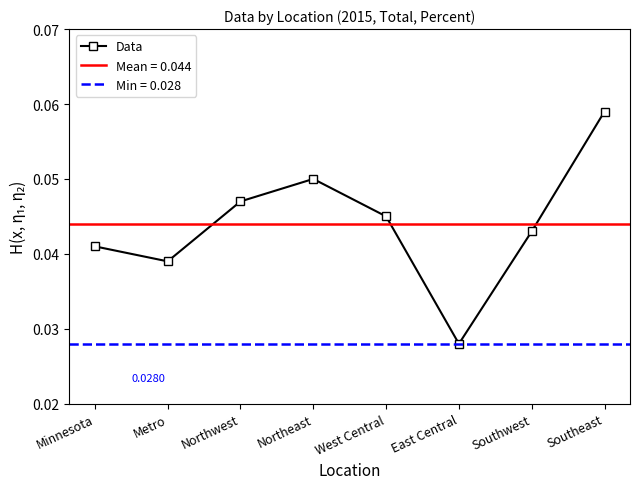

Does the chart display data point markers on the line(s)?

Yes